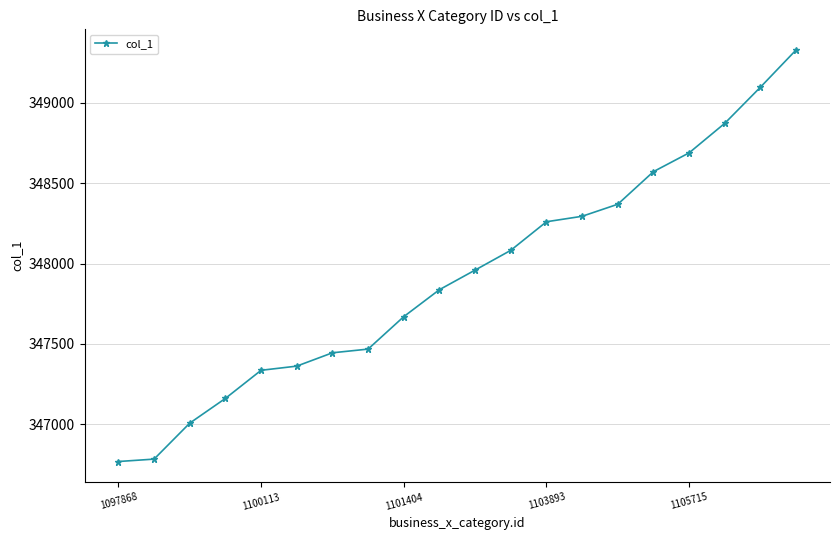

What is the value of the 14th point from the left?

348294